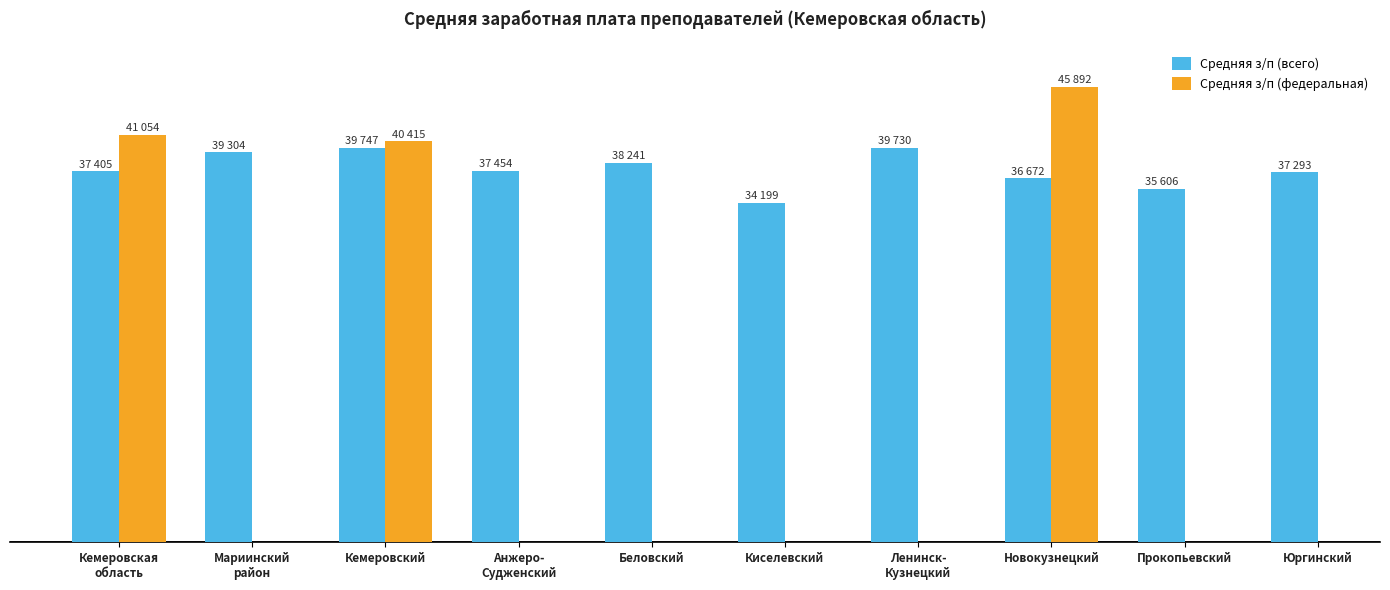

What is the label of the 9th bar from the right?

Мариинский
район